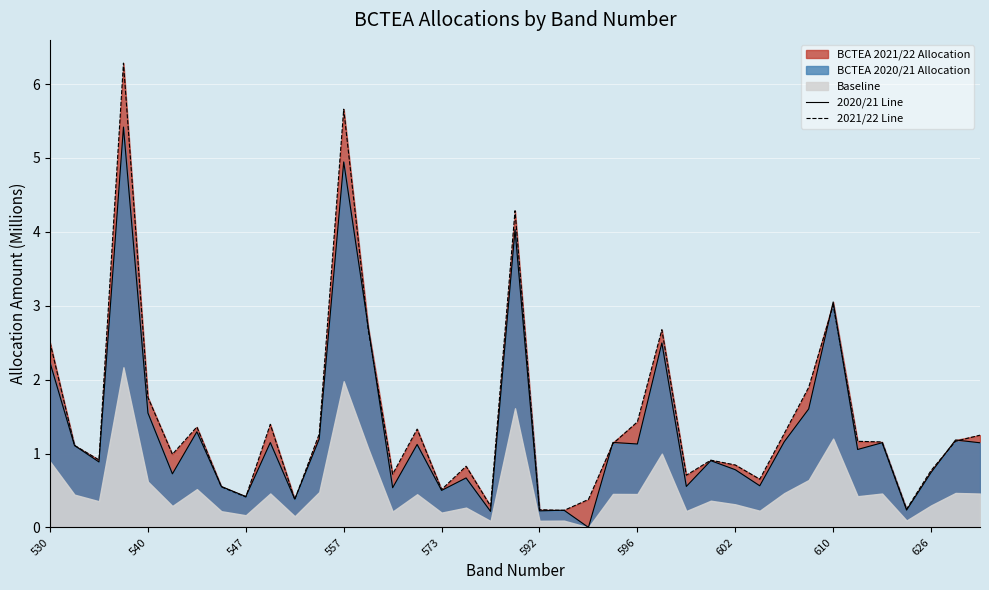

Which series changed the most between 530 and 21?

2021/22 Line